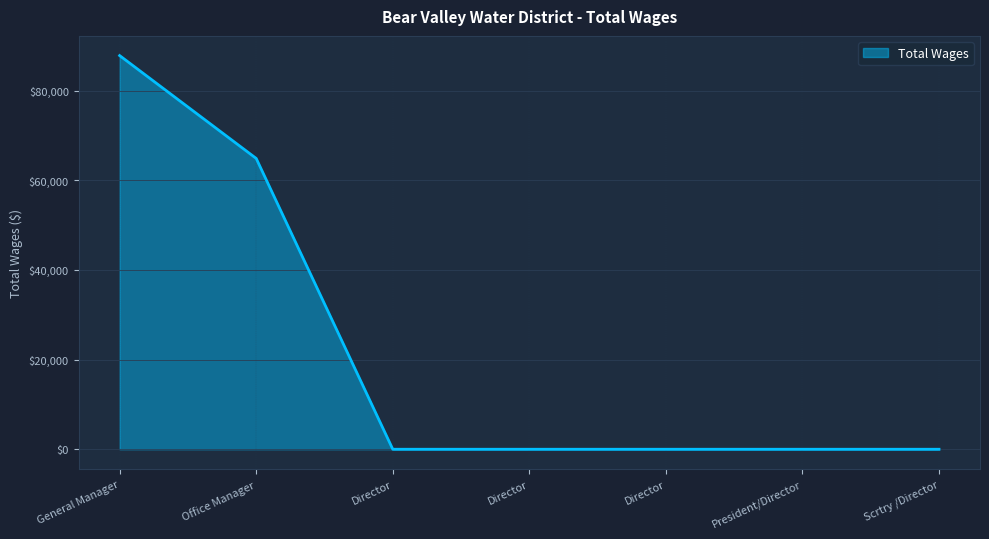

The value at Office Manager is 106075. True or false?

False